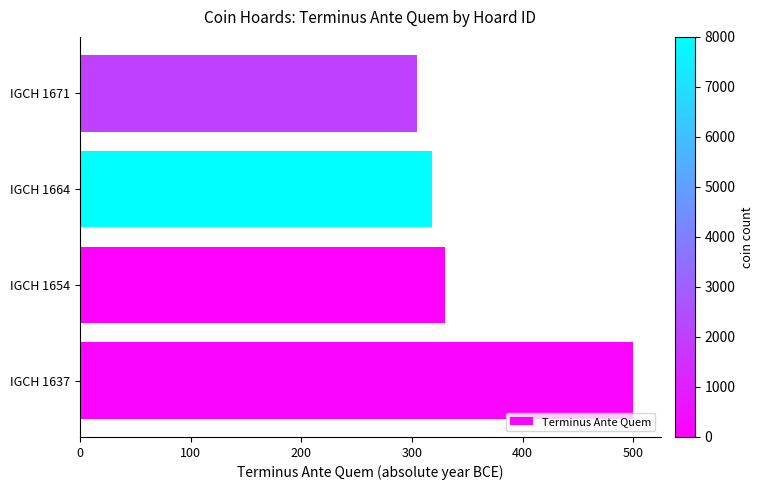

What is the average value?

363